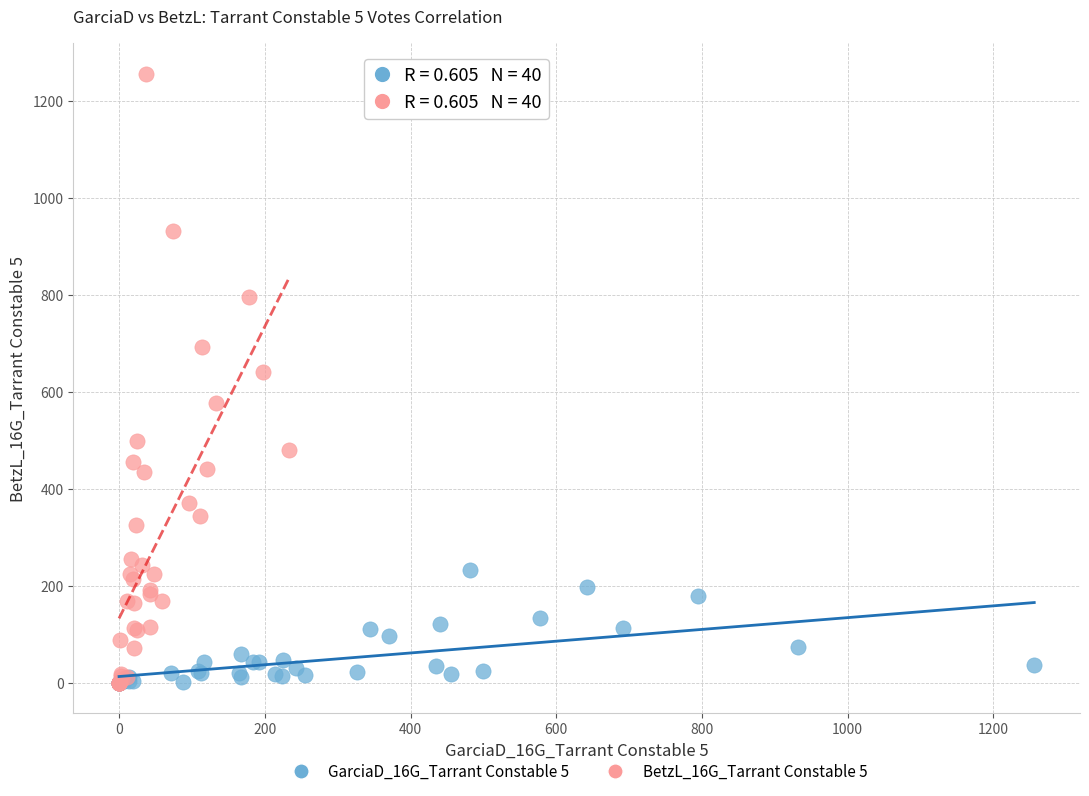

What are all the series names shown in the legend?

GarciaD_16G_Tarrant Constable 5, BetzL_16G_Tarrant Constable 5